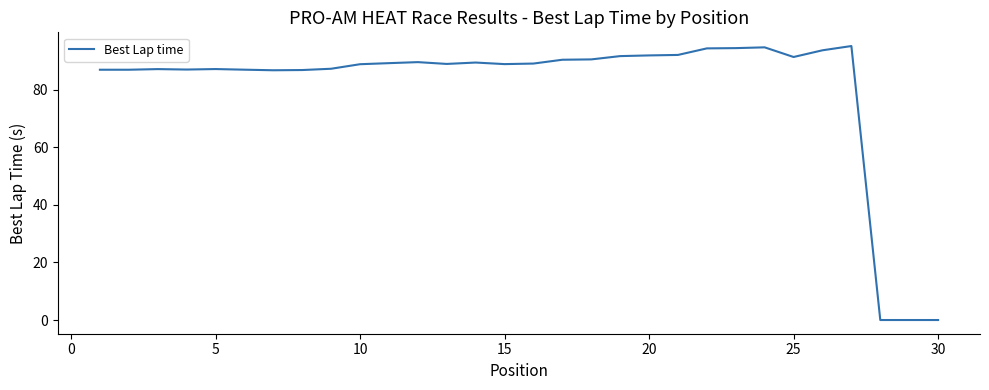

What is the difference between the maximum and minimum values?

95.2